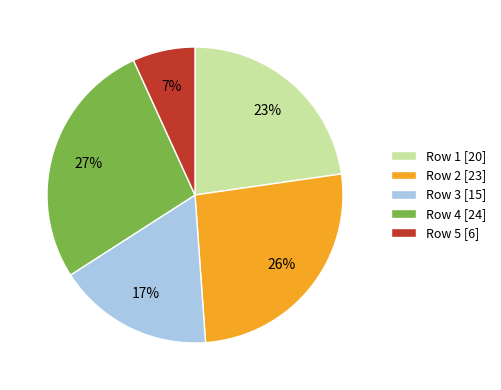

True or false: Row 3 [15] accounts for 7% of the total.

False